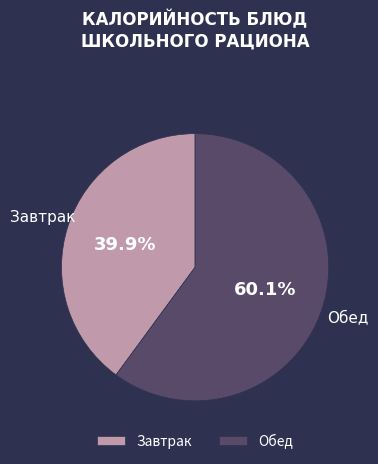

Rank the categories by value from lowest to highest.

Завтрак, Обед